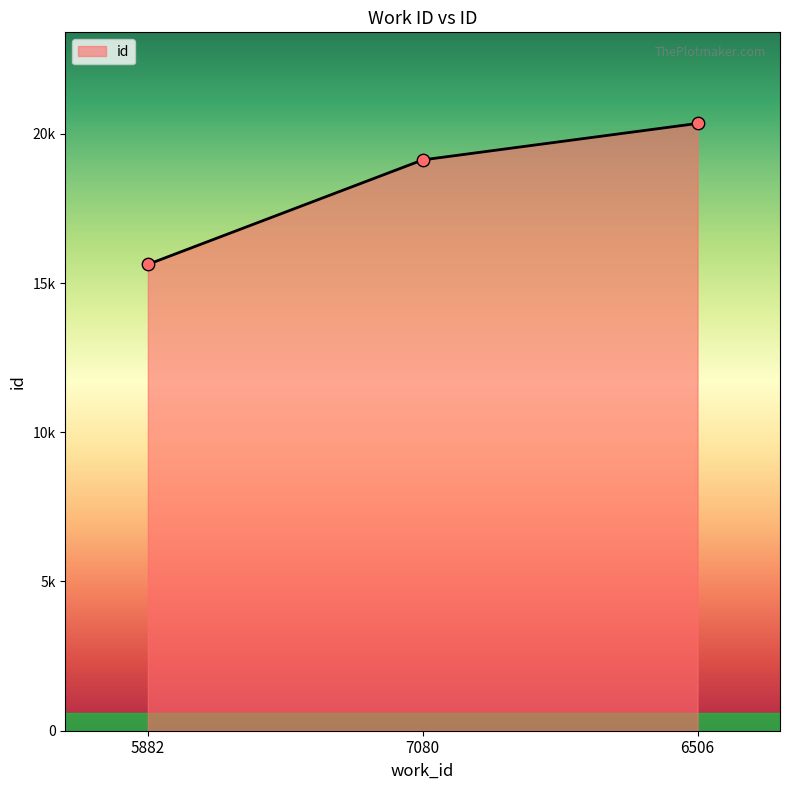

Is this an area chart (filled region under the line)?

Yes